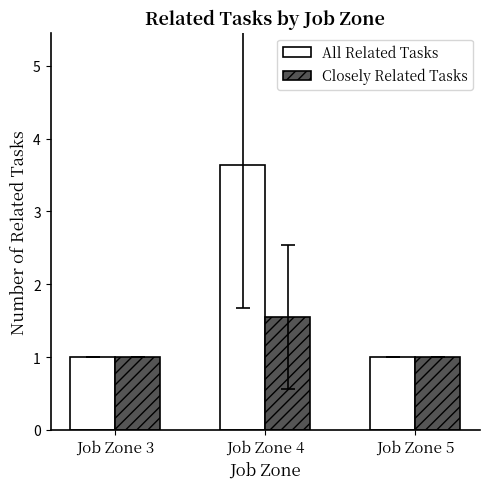

List the series in order of their overall mean, highest first.

All Related Tasks, Closely Related Tasks